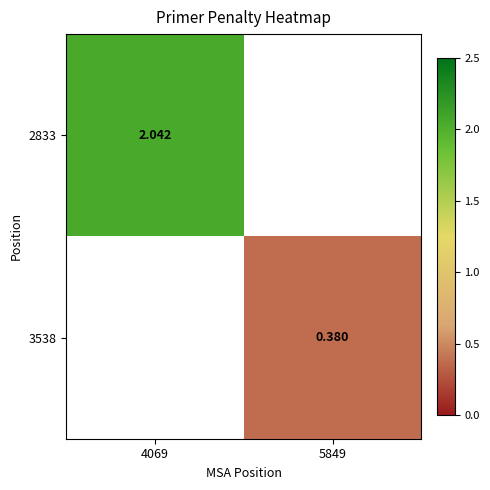

What is the maximum value shown in the chart?

2.0